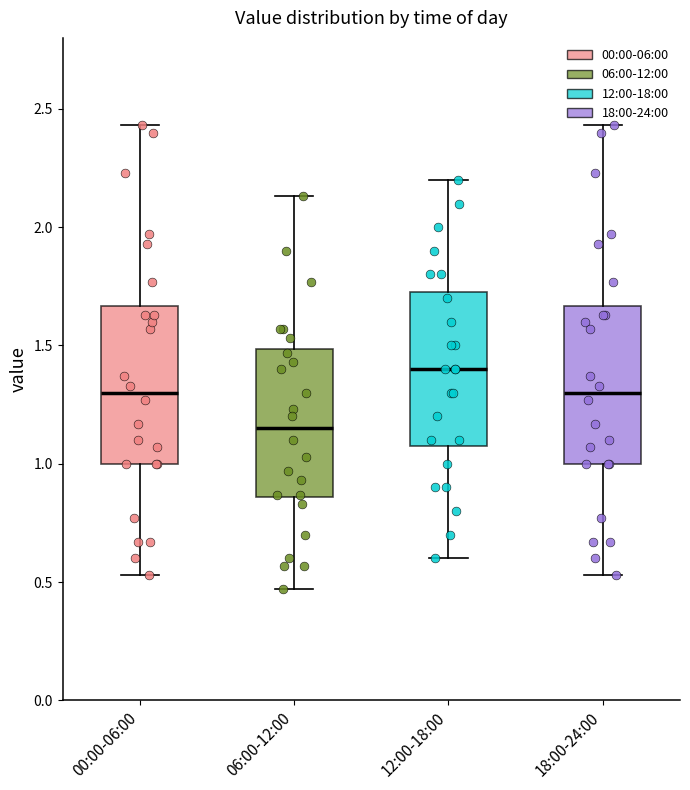

Where is the upper edge of the box for 06:00-12:00 on the y-axis? The values are not printed on the chart, so give them approximately, as read against the axis.

1.50